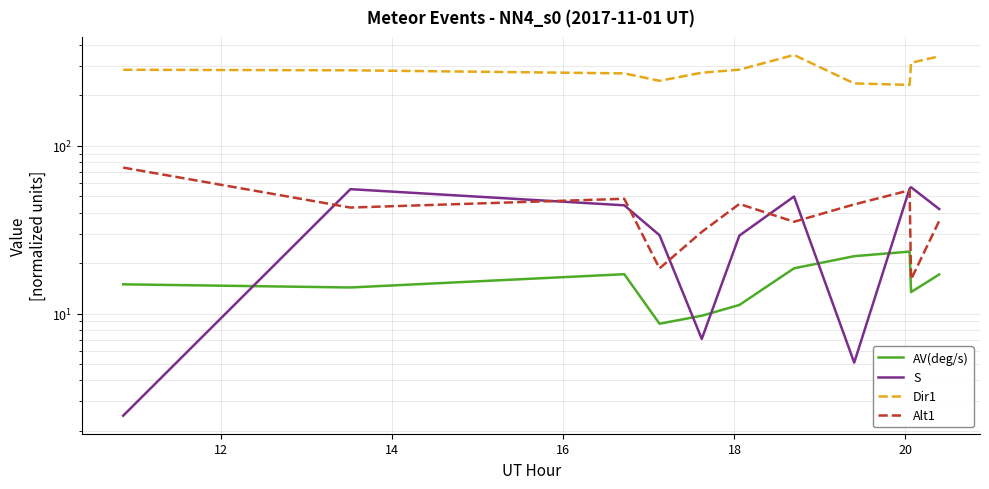

At how many categories does at least one series exceed 250?

8